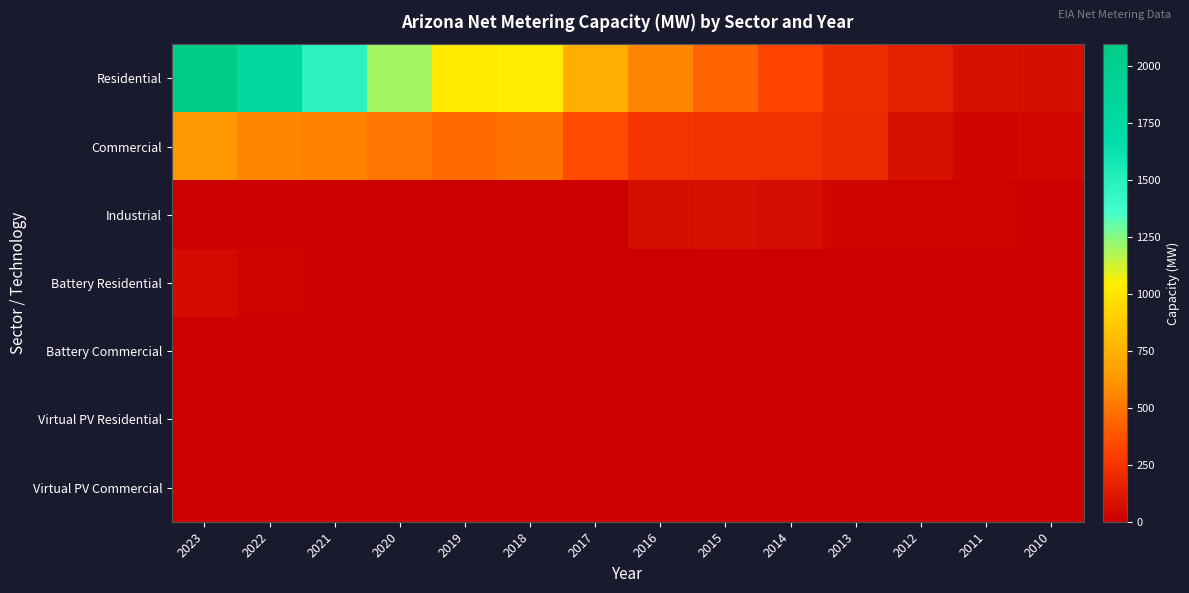

Between 2021 and 2013, which is larger?

2021